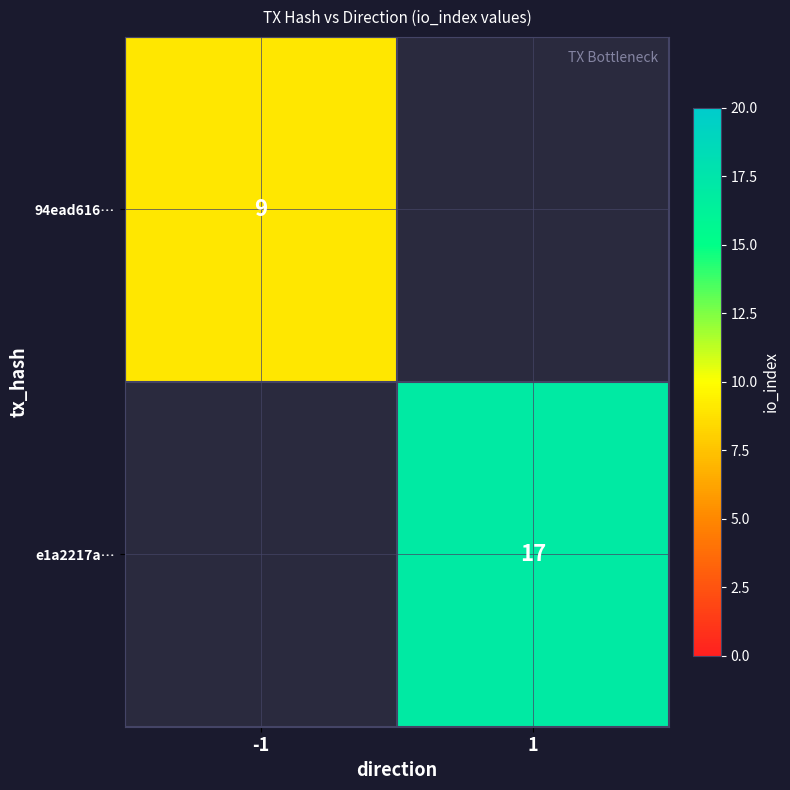

How many distinct data groups are displayed?

2